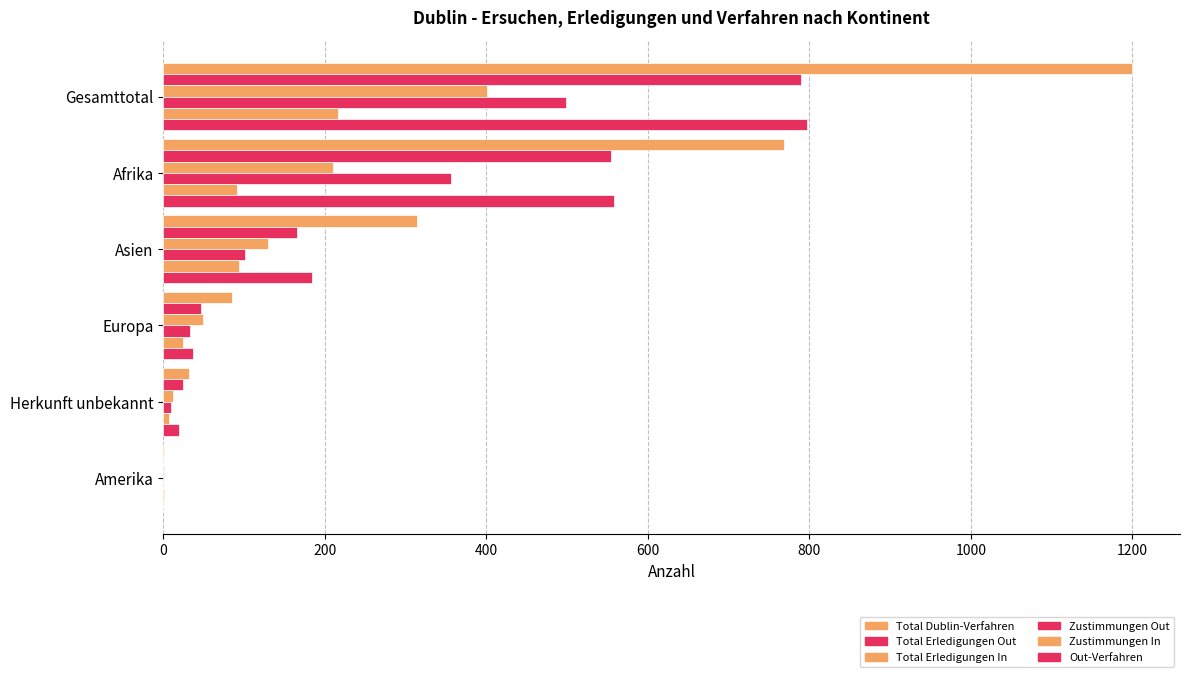

How many data points does each series have?

6